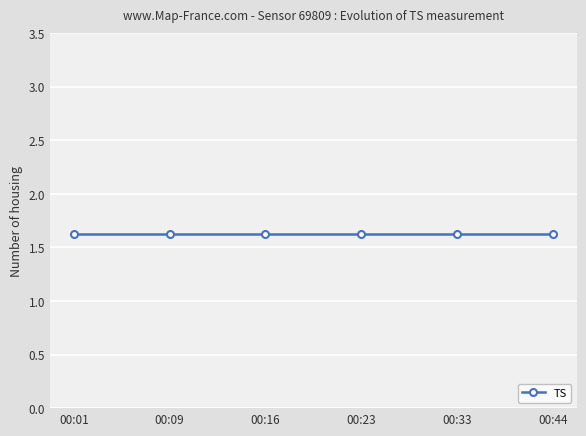

Is it true that TS equals 1.6 at 00:21?

True